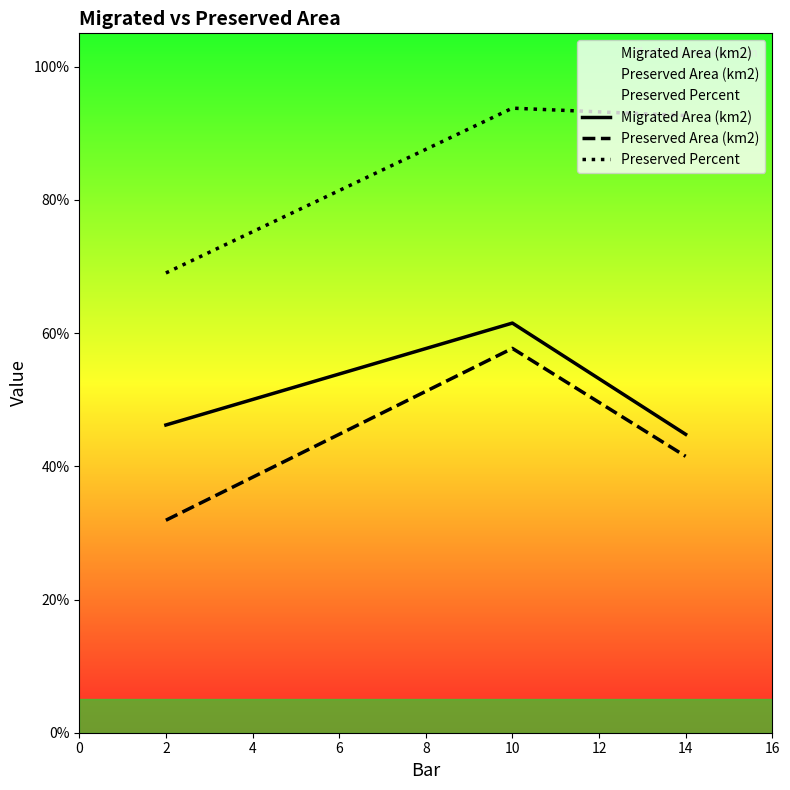

Which series changed the most between 10 and 14?

Migrated Area (km2)